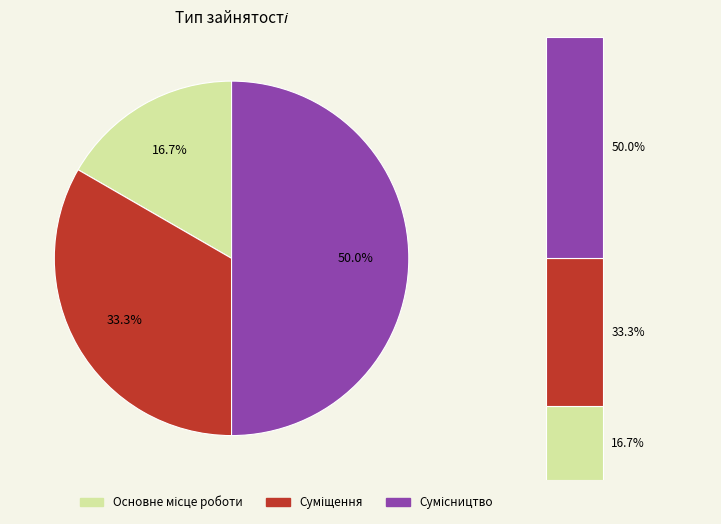

True or false: Суміщення accounts for 20% of the total.

False